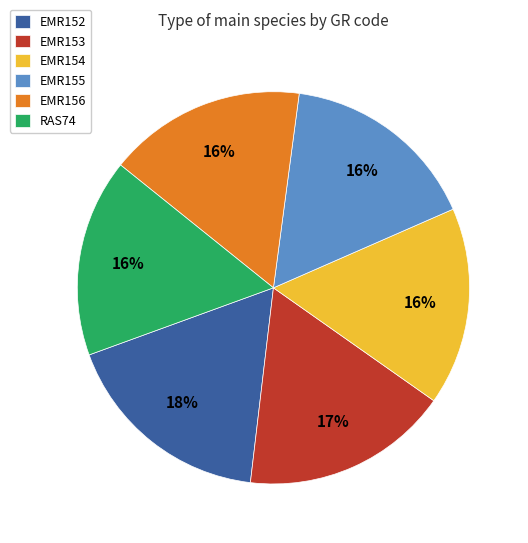

To the nearest percent, what is the average slice percentage?

17%